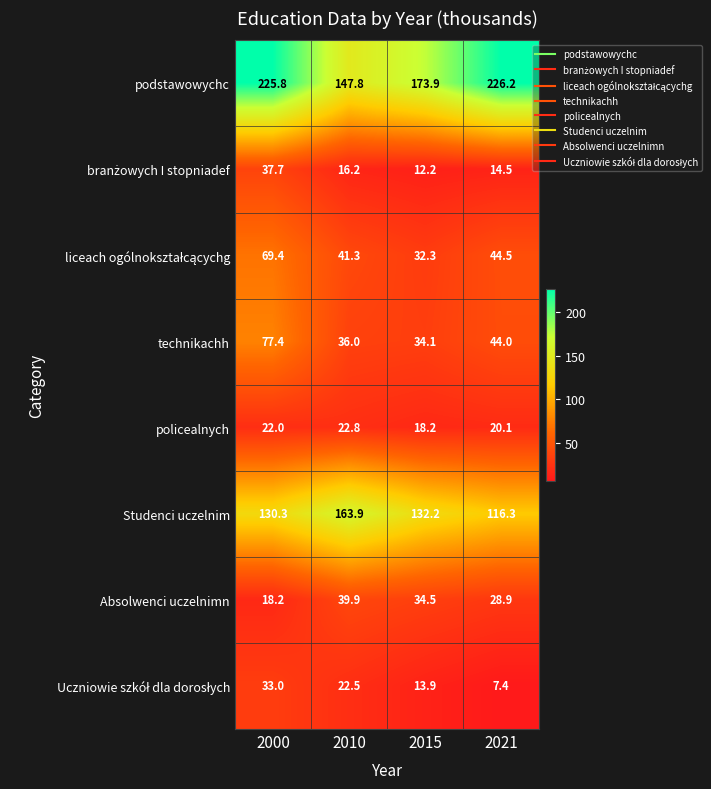

The technikachh series shows 10.1 at 2015. True or false?

False